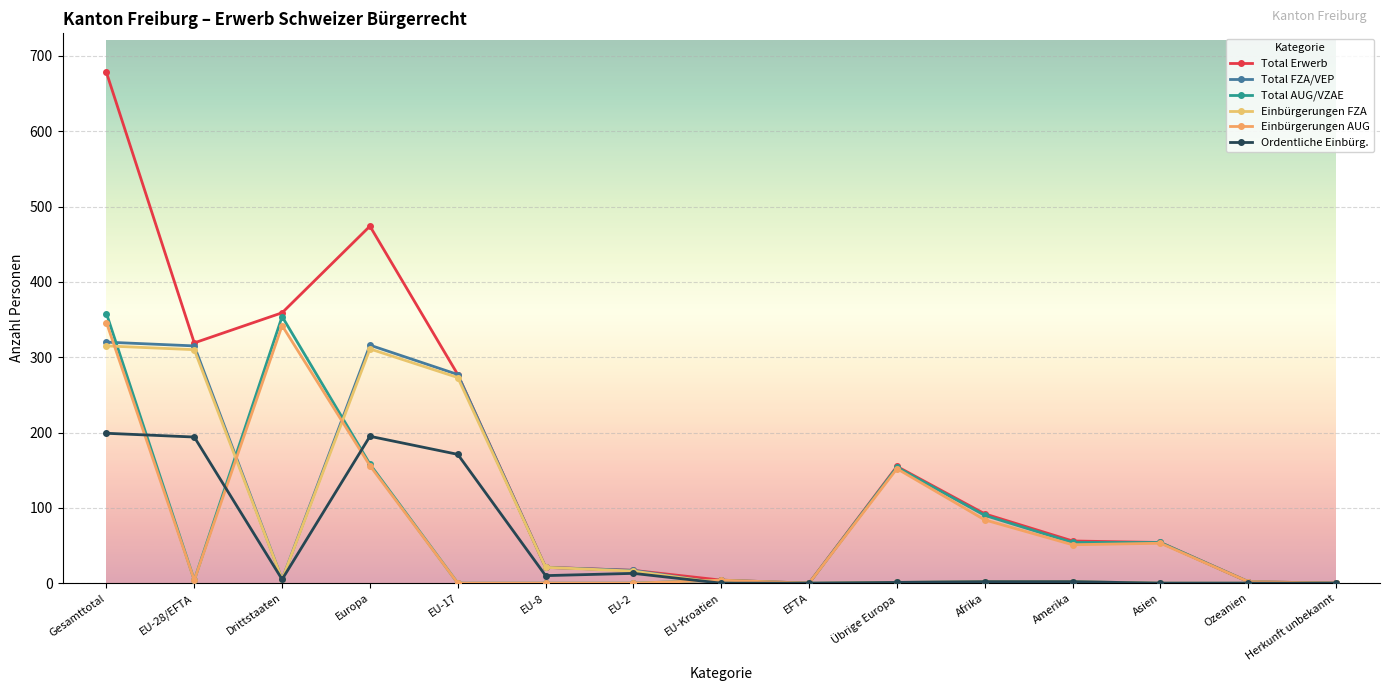

Count the number of data series in this chart.

6